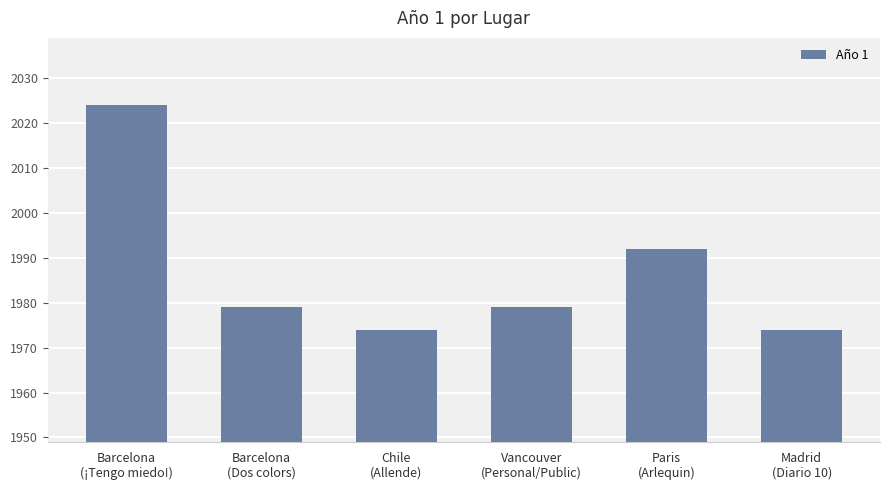

True or false: the data shows 1974 at Madrid
(Diario 10).

True